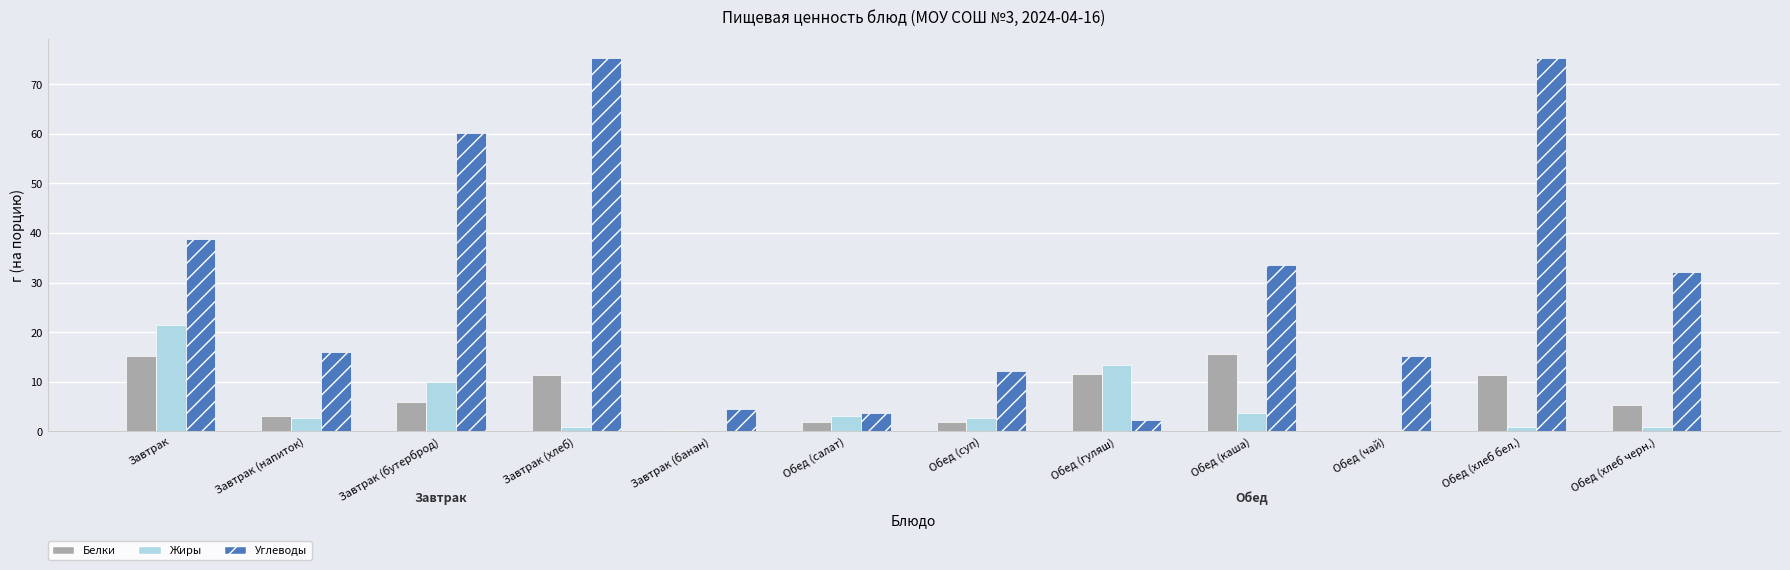

What are all the series names shown in the legend?

Белки, Жиры, Углеводы